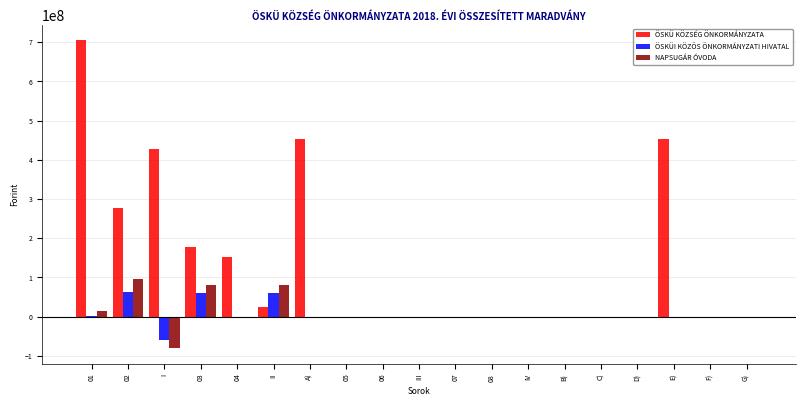

Is it true that ÖSKÜI KÖZÖS ÖNKORMÁNYZATI HIVATAL equals 45918416 at B)?

False